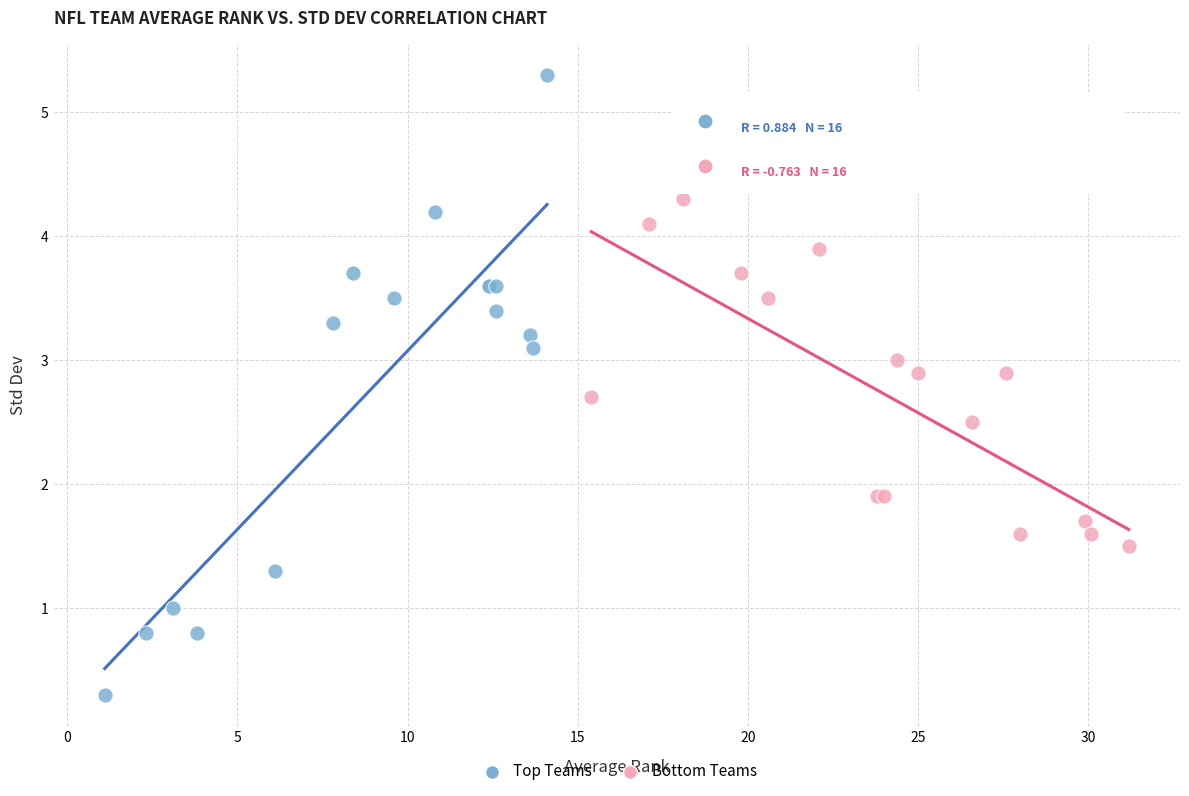

Which series reaches the minimum Y coordinate?

Top Teams